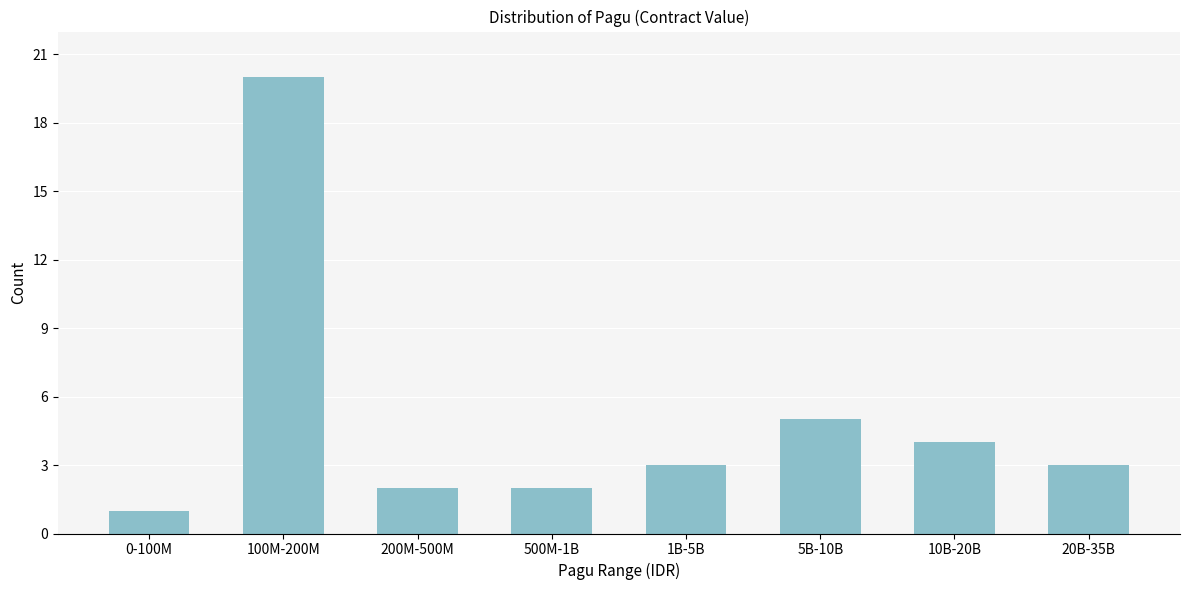

Reading right to left, list all the values displayed in this chart.

3	4	5	3	2	2	20	1